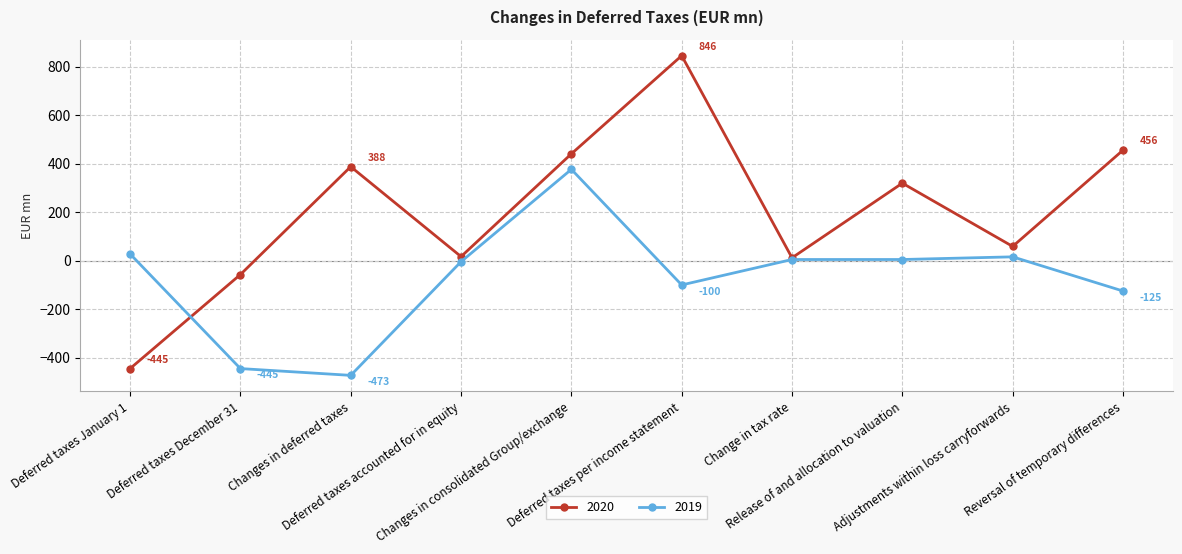

Is it true that 2019 equals -473 at Changes in deferred taxes?

True